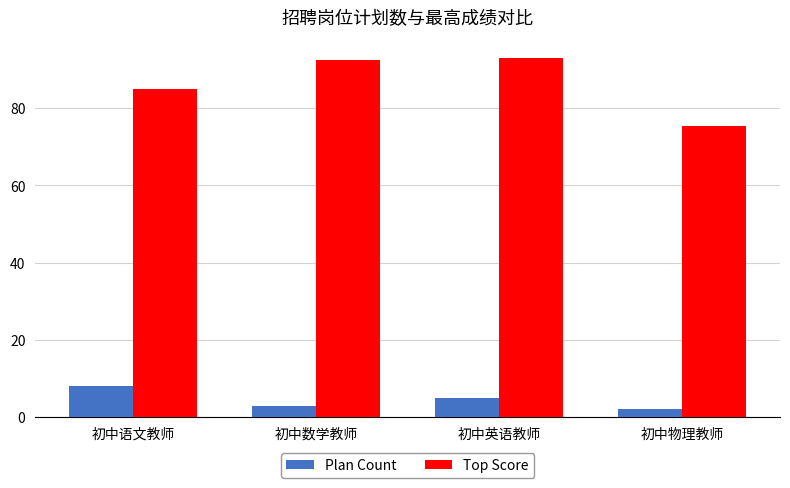

What is the difference between the second highest and second lowest values in the Top Score series?

7.5